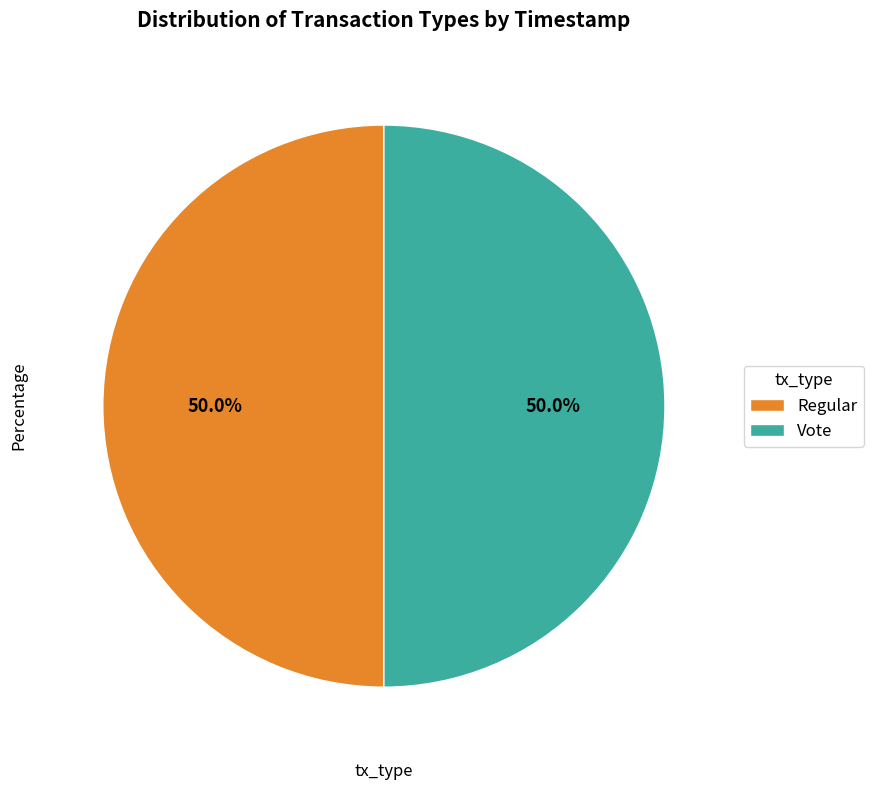

Is it true that Vote is 63% of the pie?

False